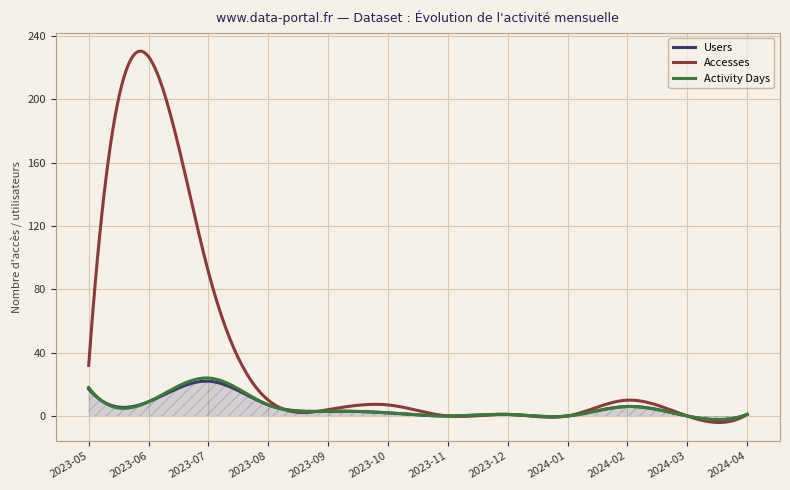

Which series has the largest total across all categories?

Accesses